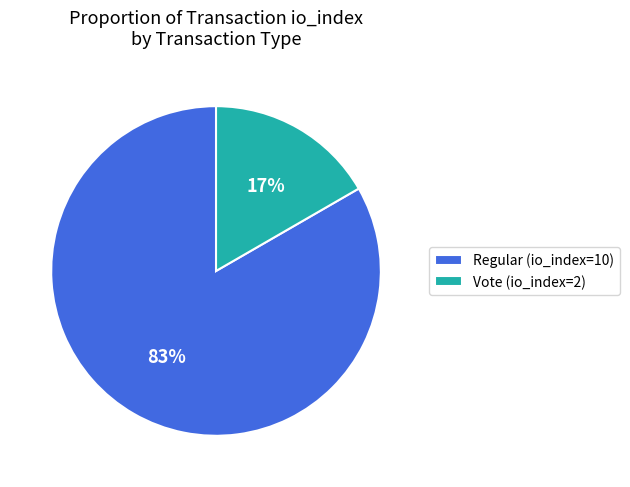

True or false: Regular (io_index=10) accounts for 90% of the total.

False